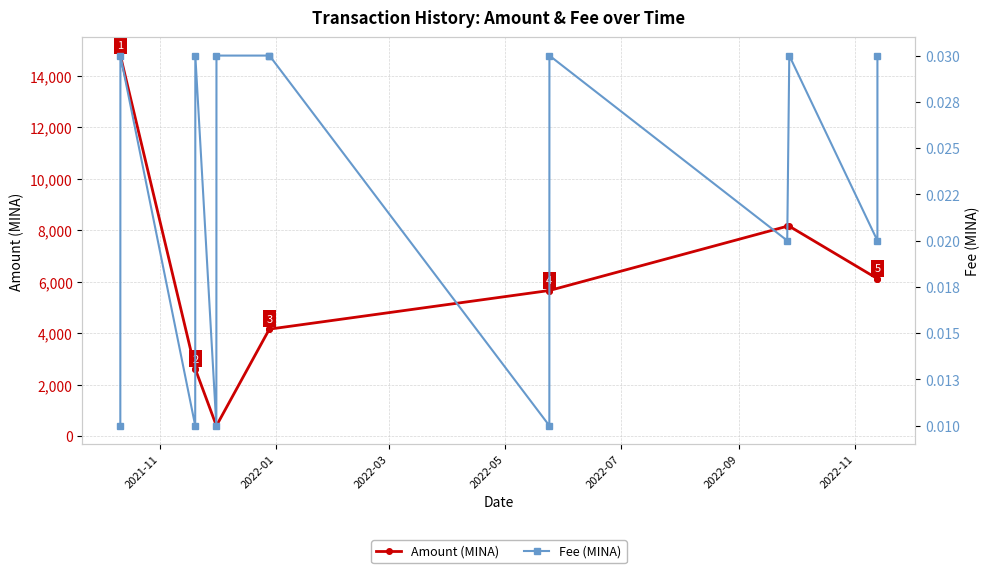

How many lines are shown in the chart?

2